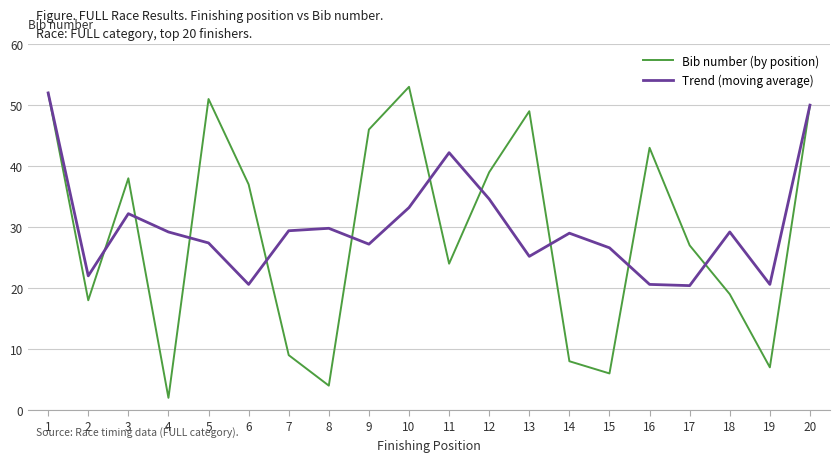

True or false: Trend (moving average) has more than 0 points higher than both neighbors.

True